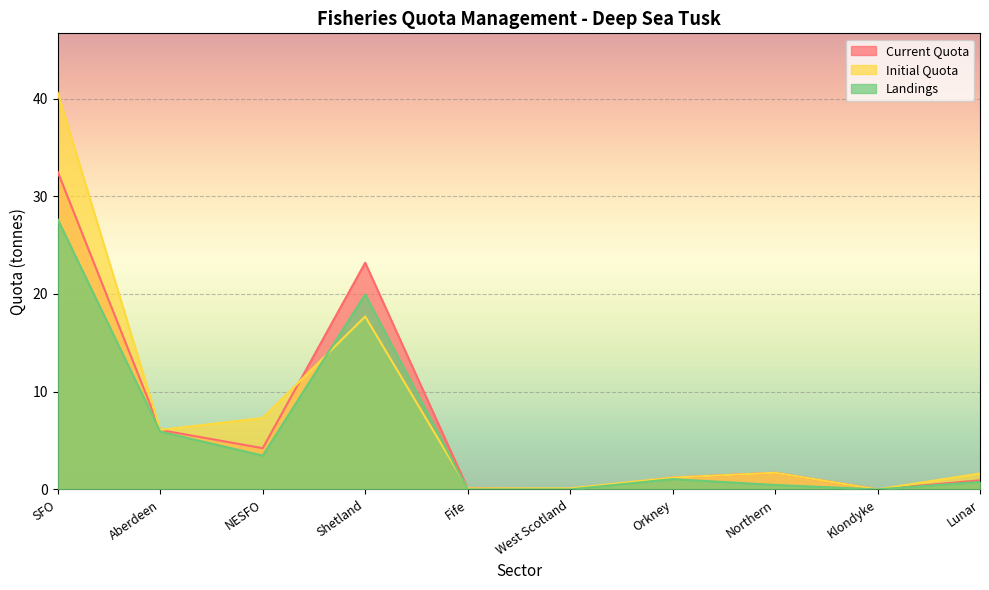

At which category does the chart reach its peak across all series?

SFO